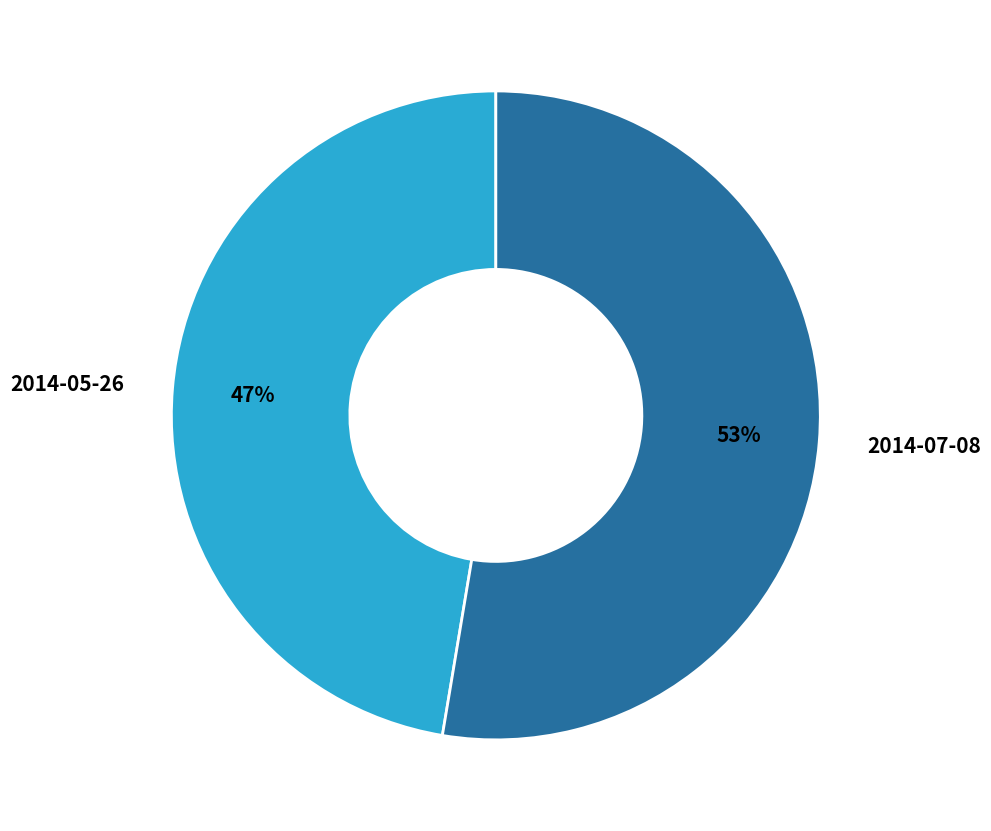

How many slices are in this pie chart?

2